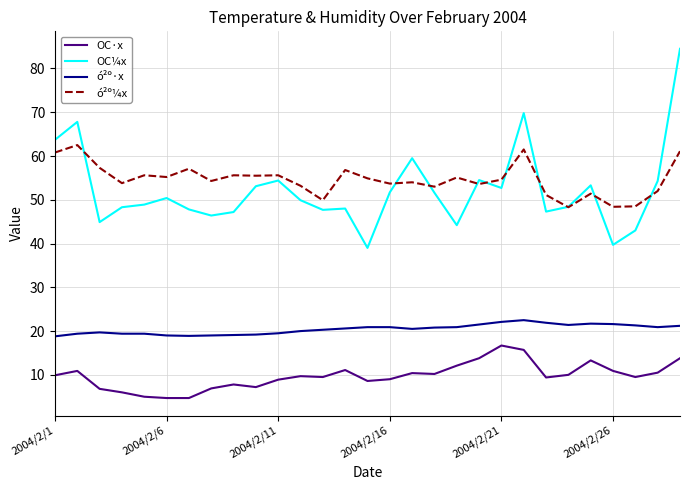

True or false: ó²º·x and OC·x cross at least once.

False